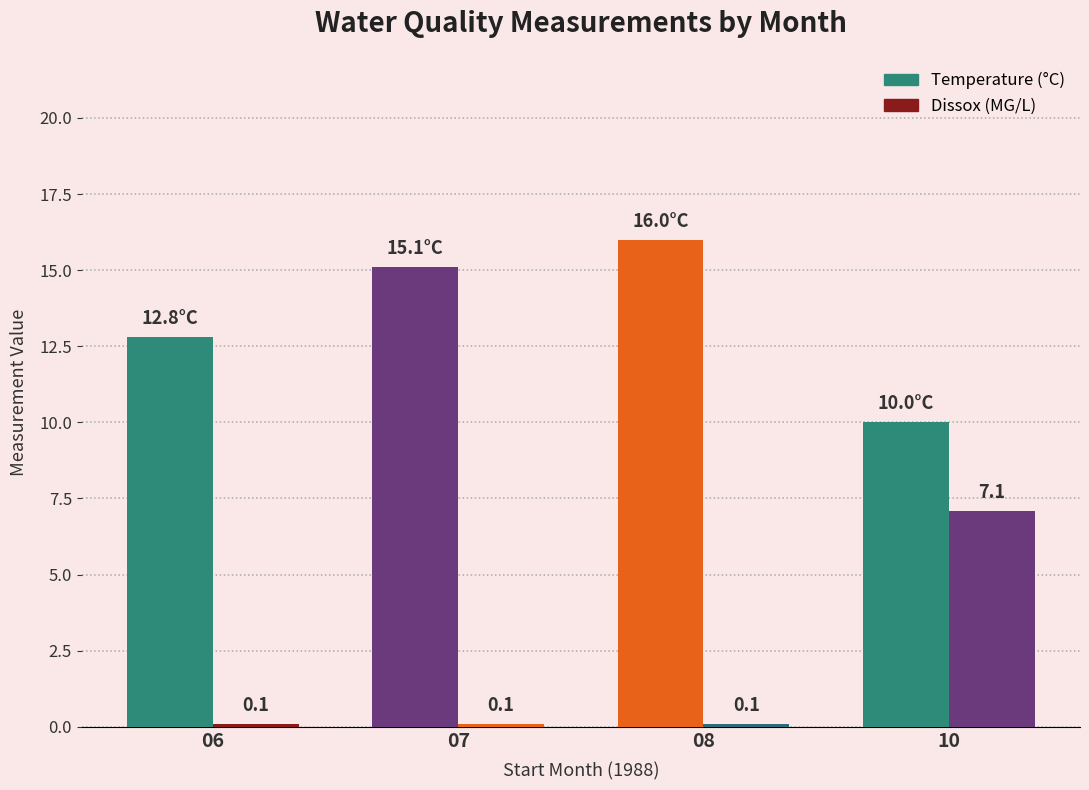

What is the difference between the maximum and minimum values in the Dissox series?

7.0